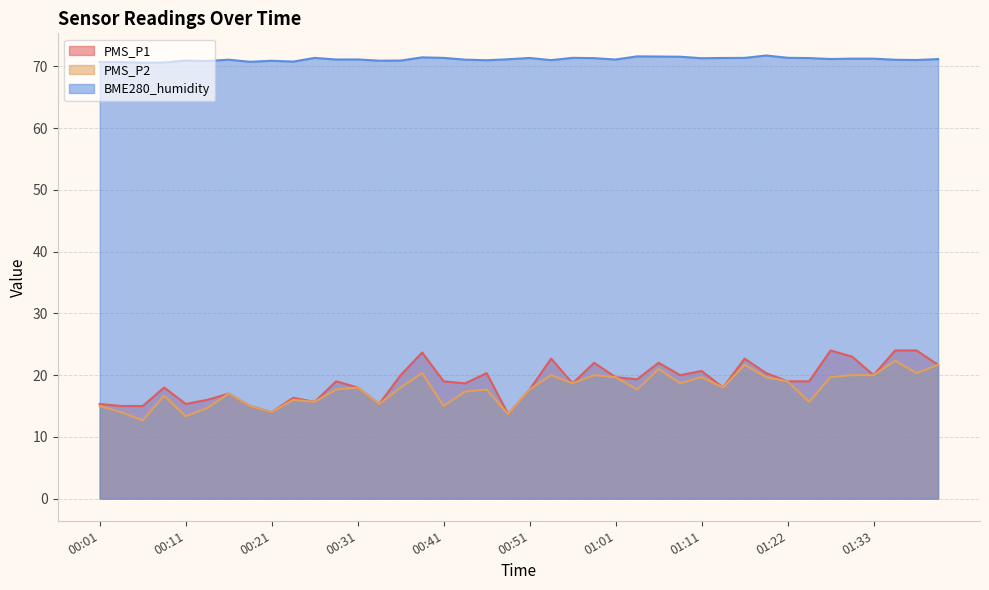

Where does the PMS_P1 series first go above 19?

00:36